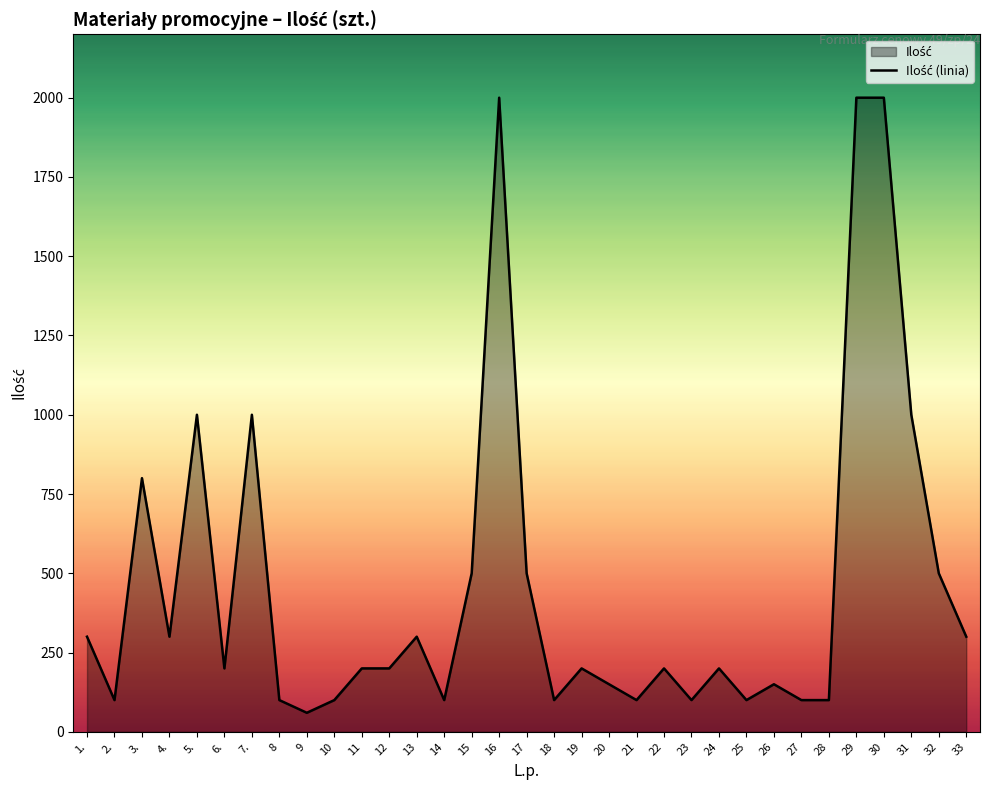

Where is the data nearest to the value 1030?

5.